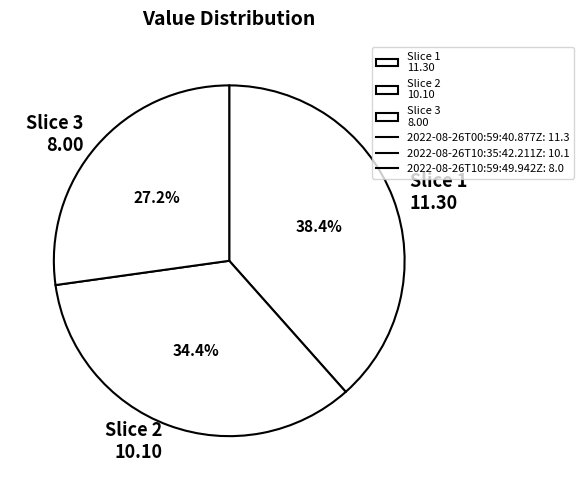

Combined, what portion of the pie is Slice 3 8.00 and Slice 2 10.10?

61.6%